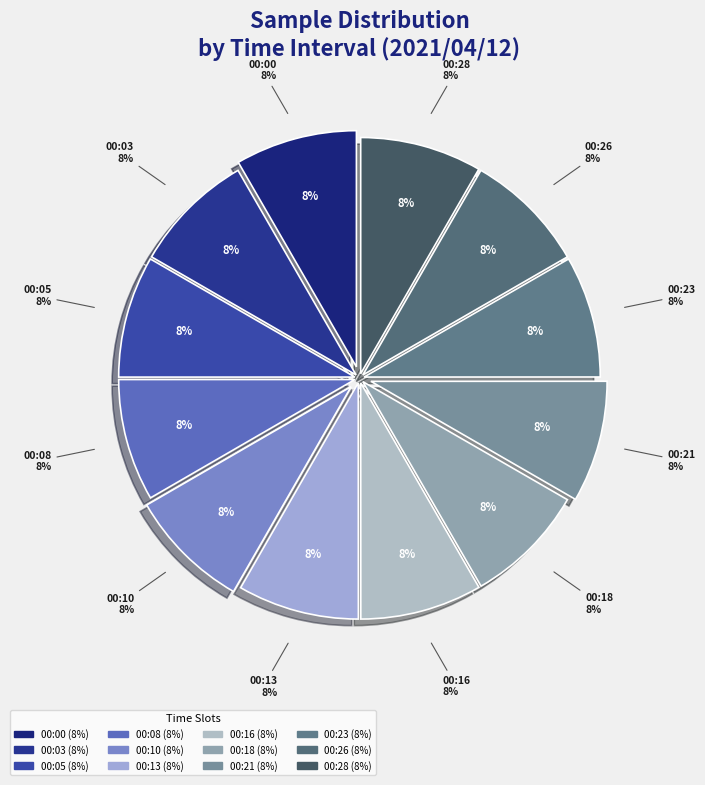

Is 00:10 the majority of the pie?

No